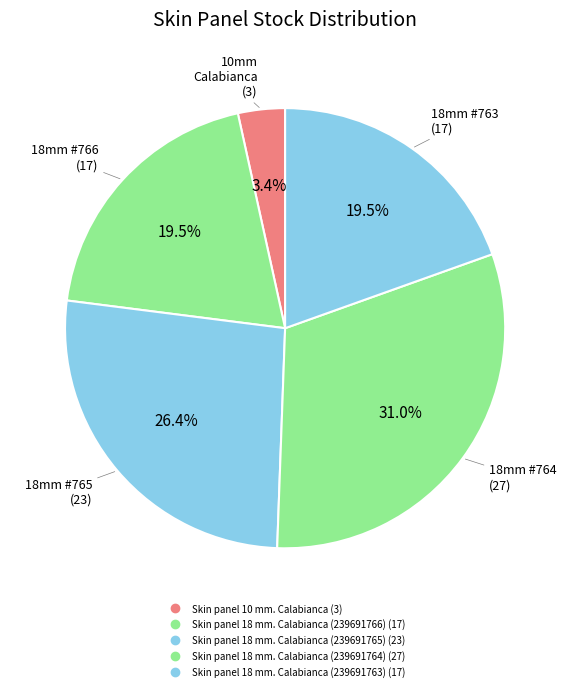

Count the number of slices in the pie.

5